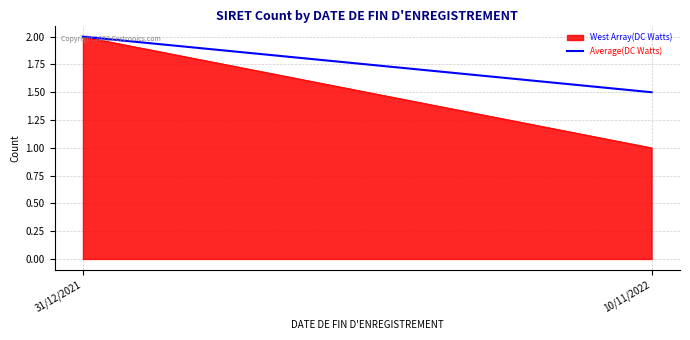

Approximately how many times larger is the value at 31/12/2021 compared to 10/11/2022?

2.0